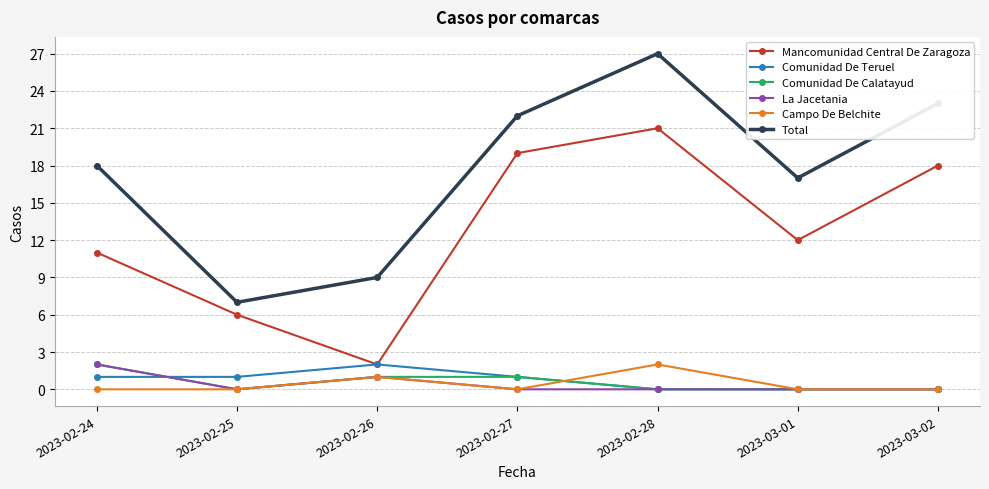

What is the label of the 1st point from the left?

2023-02-24